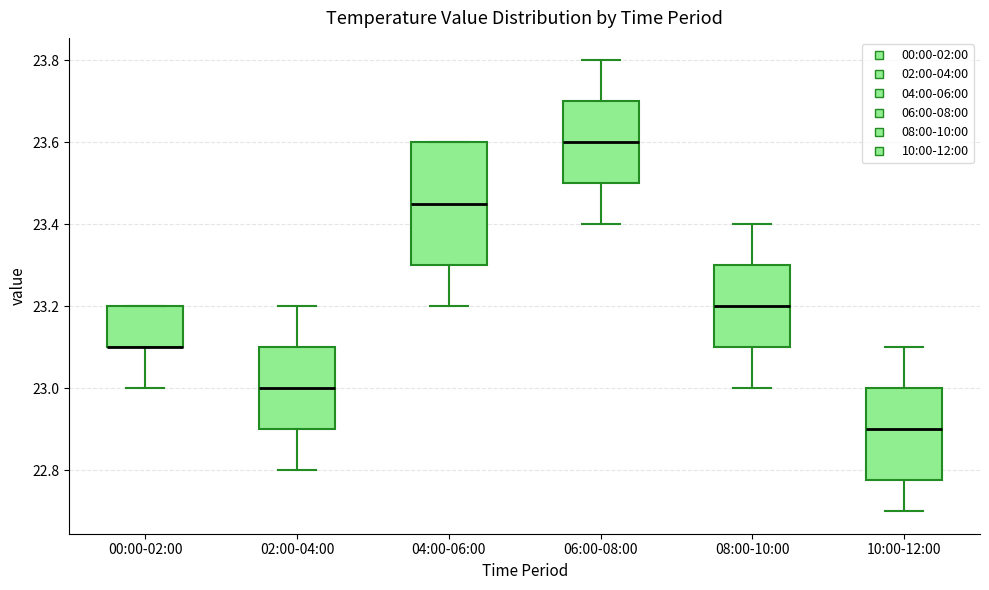

Reading left to right, transcribe this box plot: for each box, give where its median line is, the range the box spans, and where its two whiskers end, as read against the y-axis. The values are not printed on the chart, so give them approximately, as read against the axis.

00:00-02:00: median 23.10 (drawn on the box's lower edge), box 23.10 to 23.20, whiskers 23.00 to 23.20
02:00-04:00: median 23.00, box 22.90 to 23.10, whiskers 22.80 to 23.20
04:00-06:00: median 23.46, box 23.30 to 23.60, whiskers 23.20 to 23.60
06:00-08:00: median 23.60, box 23.50 to 23.70, whiskers 23.40 to 23.80
08:00-10:00: median 23.20, box 23.10 to 23.30, whiskers 23.00 to 23.40
10:00-12:00: median 22.90, box 22.78 to 23.00, whiskers 22.70 to 23.10